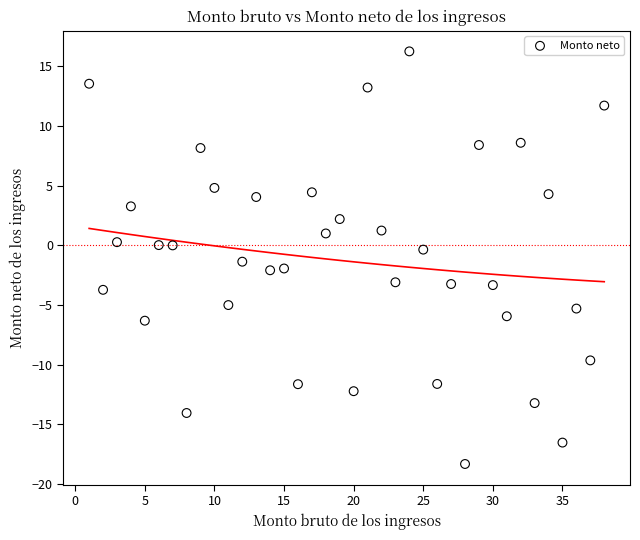

What is the range of Y values (max minus min)?

34.5